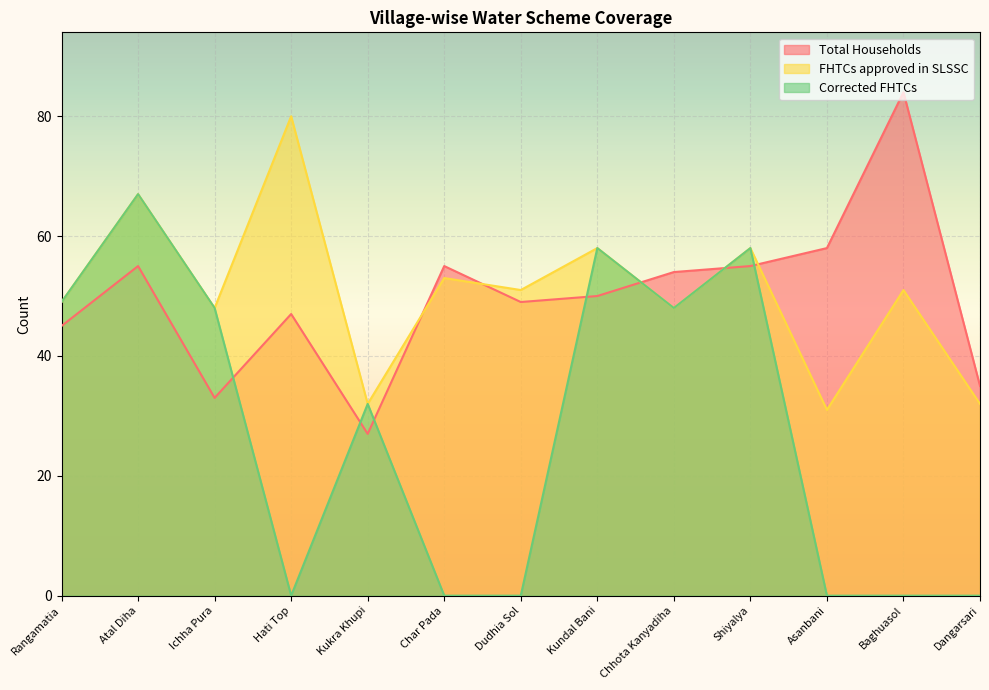

What is the greatest value displayed?

84